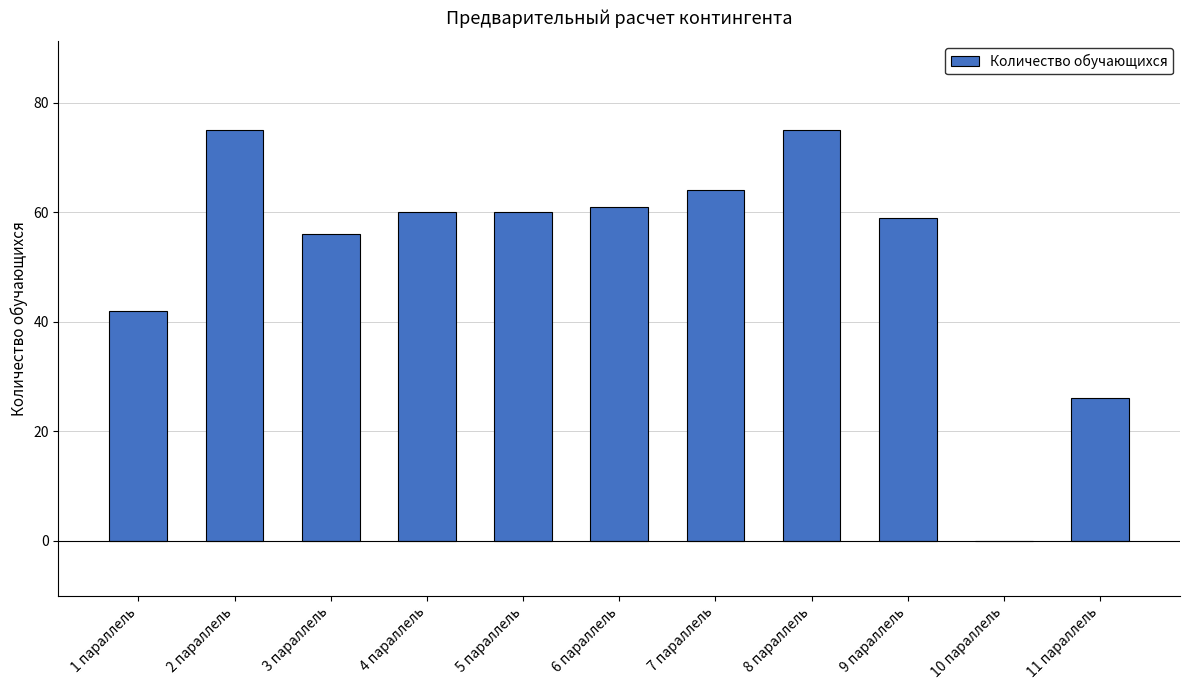

The chart shows a value of 26 at 11 параллель. True or false?

True